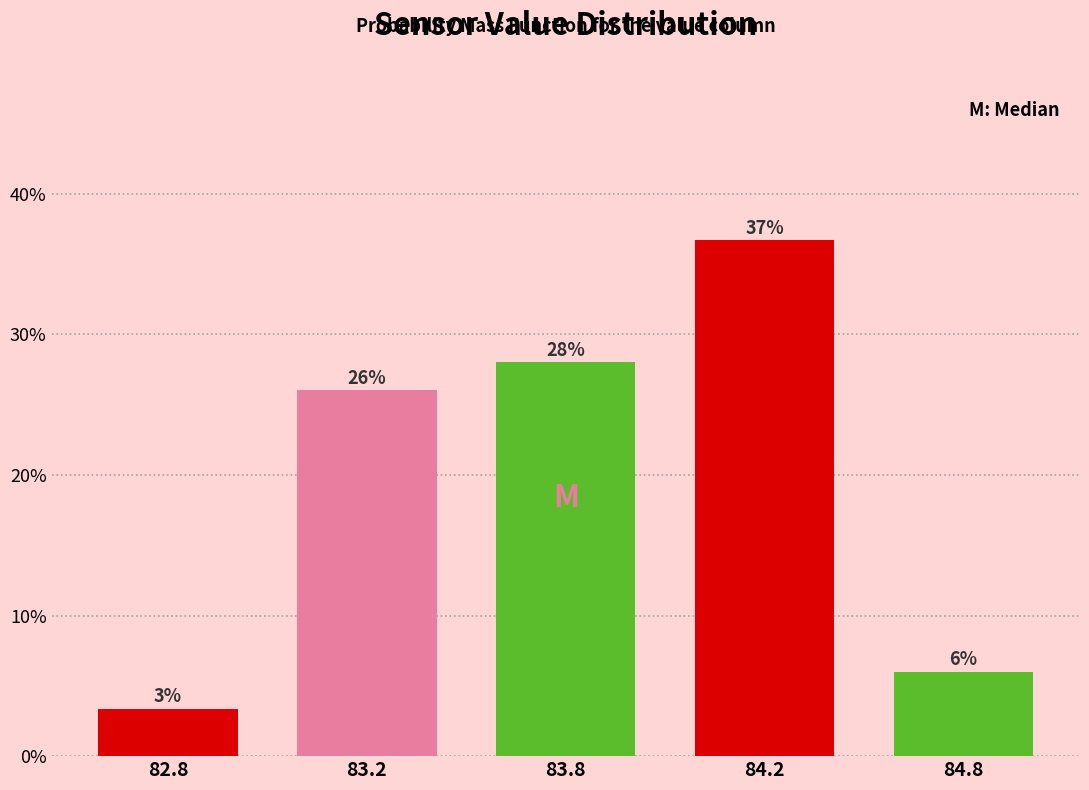

Which category has the highest value across all series?

84.2